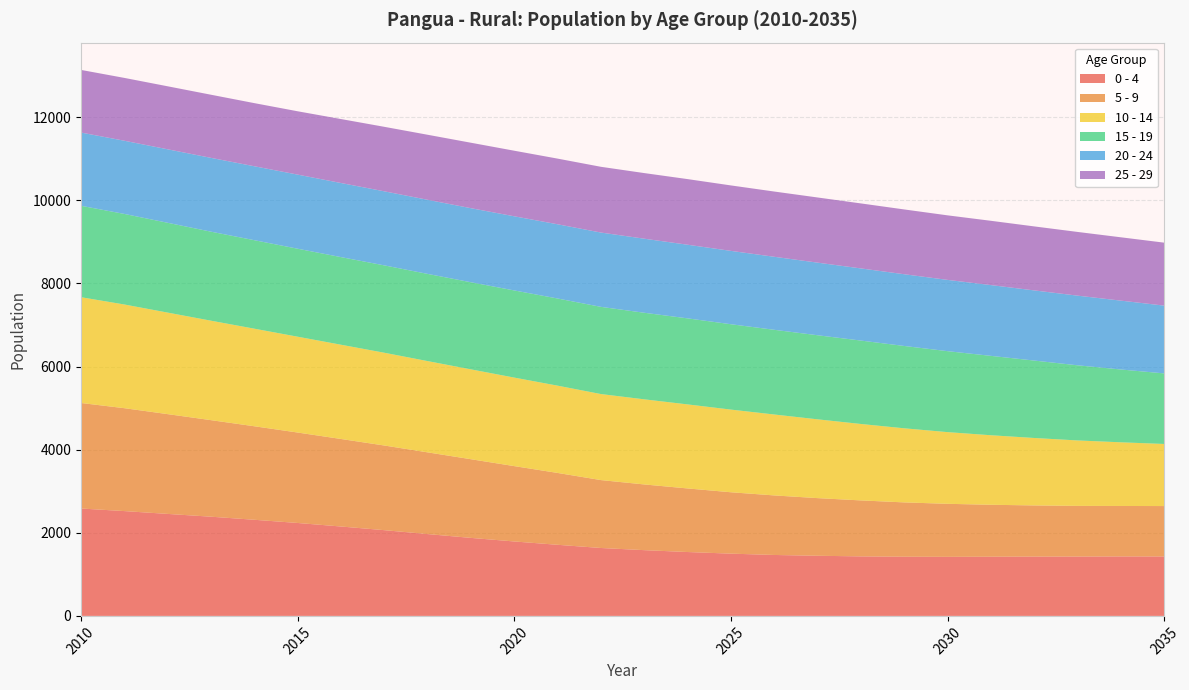

Reading right to left, extract all data points from this chart.

0 - 4: 2035=1430	2034=1431	2033=1428	2032=1427	2031=1424	2030=1421	2029=1424	2028=1432	2027=1447	2026=1466	2025=1498	2024=1537	2023=1582	2022=1634	2021=1711	2020=1791	2019=1877	2018=1969	2017=2063	2016=2151	2015=2236	2014=2313	2013=2387	2012=2454	2011=2522	2010=2584
5 - 9: 2035=1213	2034=1214	2033=1219	2032=1231	2031=1250	2030=1276	2029=1307	2028=1347	2027=1387	2026=1433	2025=1477	2024=1530	2023=1581	2022=1634	2021=1729	2020=1813	2019=1893	2018=1966	2017=2037	2016=2106	2015=2176	2014=2250	2013=2323	2012=2401	2011=2476	2010=2539
10 - 14: 2035=1494	2034=1532	2033=1575	2032=1623	2031=1673	2030=1725	2029=1783	2028=1839	2027=1896	2026=1947	2025=1989	2024=2022	2023=2048	2022=2070	2021=2100	2020=2130	2019=2162	2018=2196	2017=2232	2016=2268	2015=2306	2014=2348	2013=2393	2012=2443	2011=2495	2010=2545
15 - 19: 2035=1698	2034=1752	2033=1808	2032=1863	2031=1910	2030=1948	2029=1981	2028=2007	2027=2023	2026=2038	2025=2054	2024=2070	2023=2083	2022=2098	2021=2097	2020=2097	2019=2096	2018=2098	2017=2102	2016=2108	2015=2117	2014=2129	2013=2142	2012=2161	2011=2179	2010=2200
20 - 24: 2035=1631	2034=1657	2033=1676	2032=1688	2031=1703	2030=1715	2029=1726	2028=1736	2027=1747	2026=1757	2025=1765	2024=1772	2023=1782	2022=1788	2021=1786	2020=1784	2019=1782	2018=1783	2017=1782	2016=1783	2015=1783	2014=1779	2013=1776	2012=1768	2011=1761	2010=1762
25 - 29: 2035=1515	2034=1524	2033=1533	2032=1540	2031=1547	2030=1553	2029=1559	2028=1564	2027=1568	2026=1570	2025=1575	2024=1579	2023=1579	2022=1582	2021=1580	2020=1578	2019=1575	2018=1565	2017=1552	2016=1539	2015=1524	2014=1519	2013=1519	2012=1516	2011=1512	2010=1507